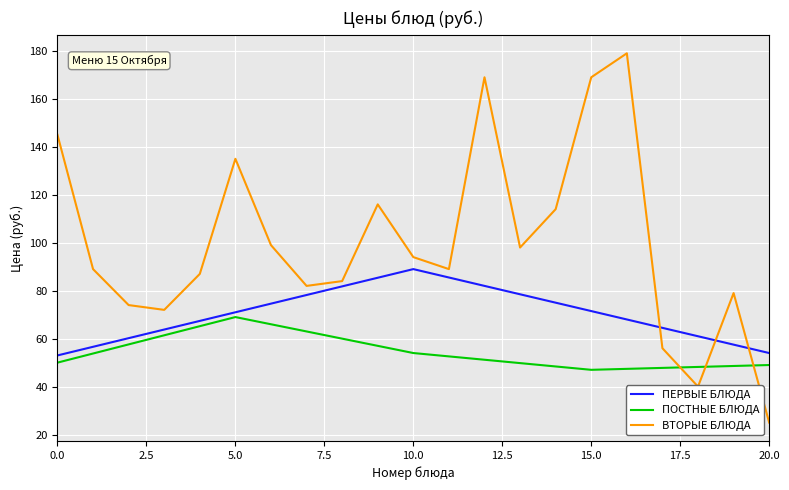

Which series has the largest range (max minus min)?

ВТОРЫЕ БЛЮДА